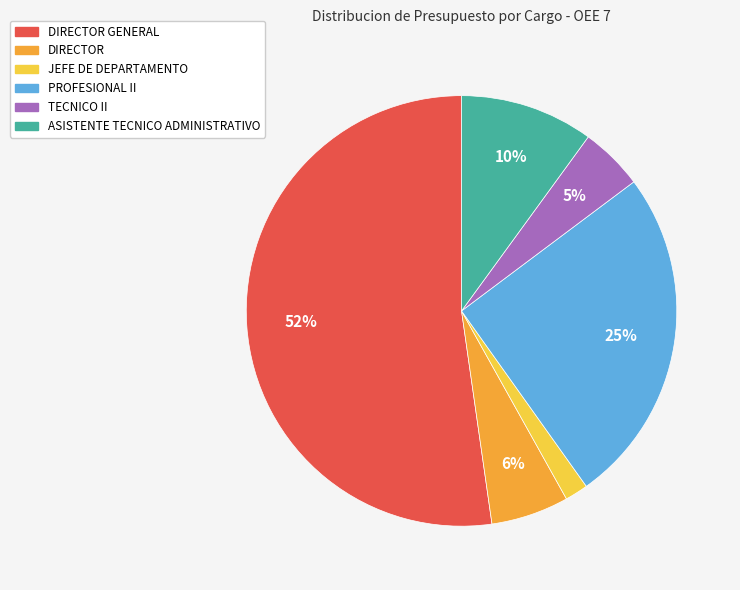

To the nearest percent, what is the average slice percentage?

17%